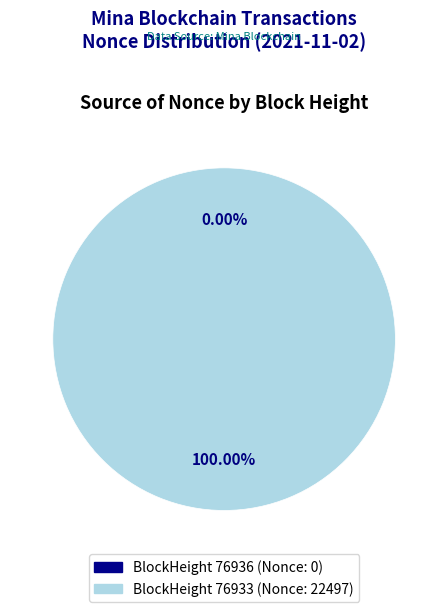

To the nearest percent, what is the average slice percentage?

50%